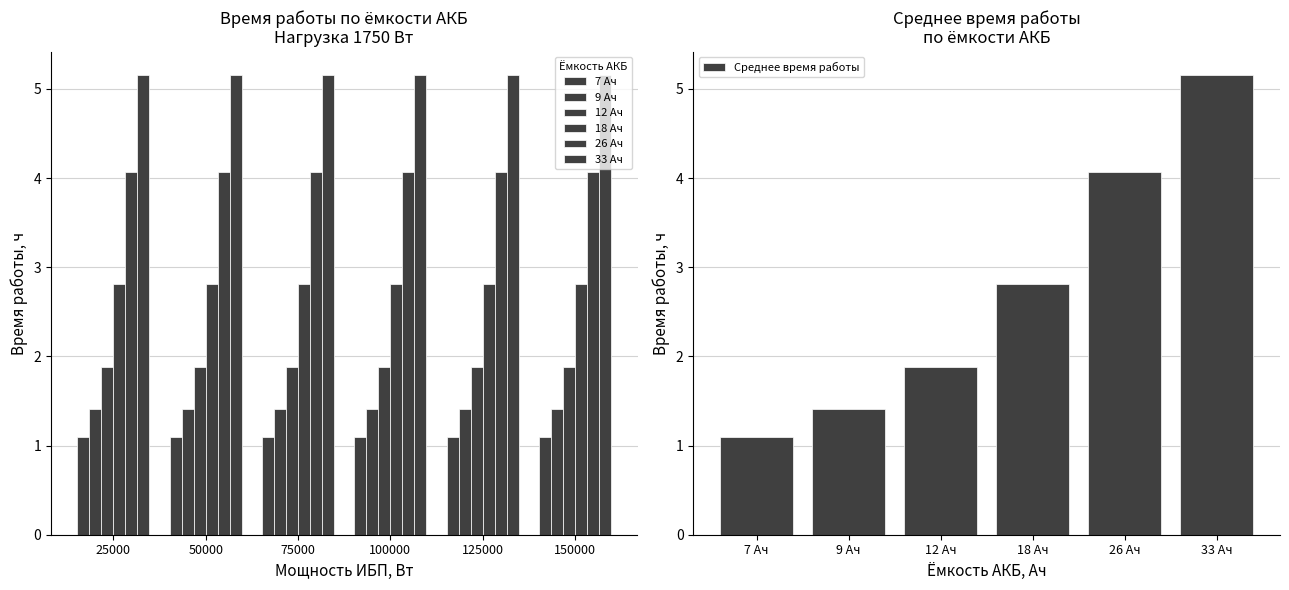

Which category has the lowest value in the 9 Ач series?

25000